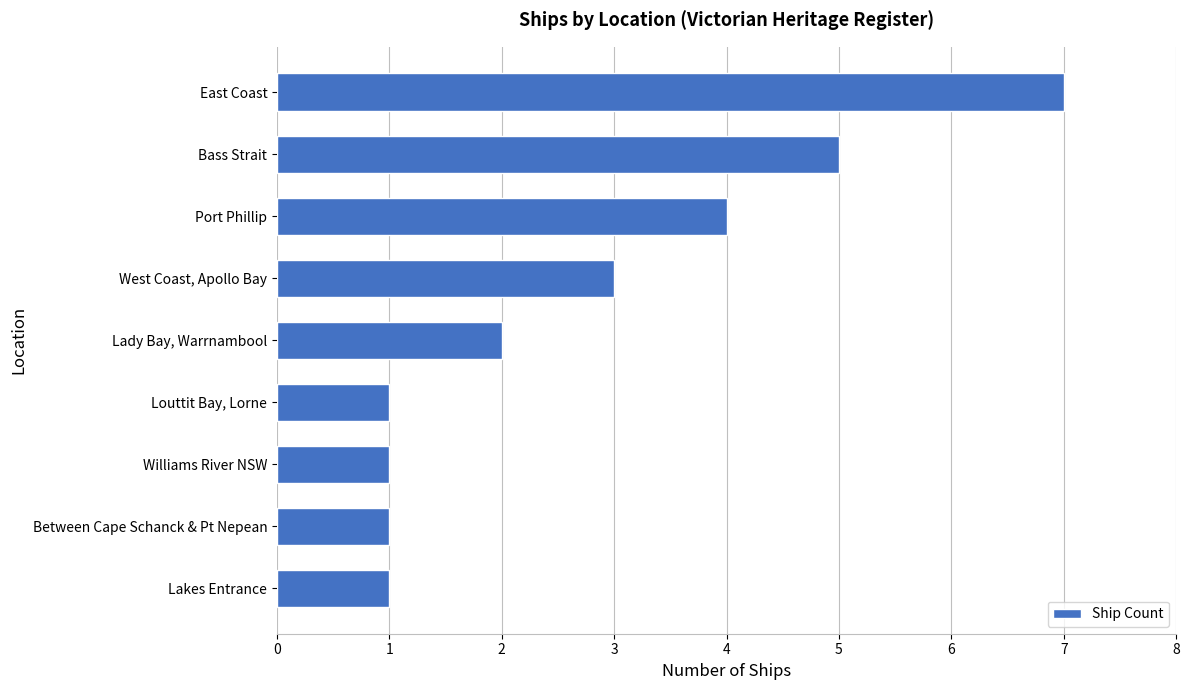

How many bars are there in total?

9